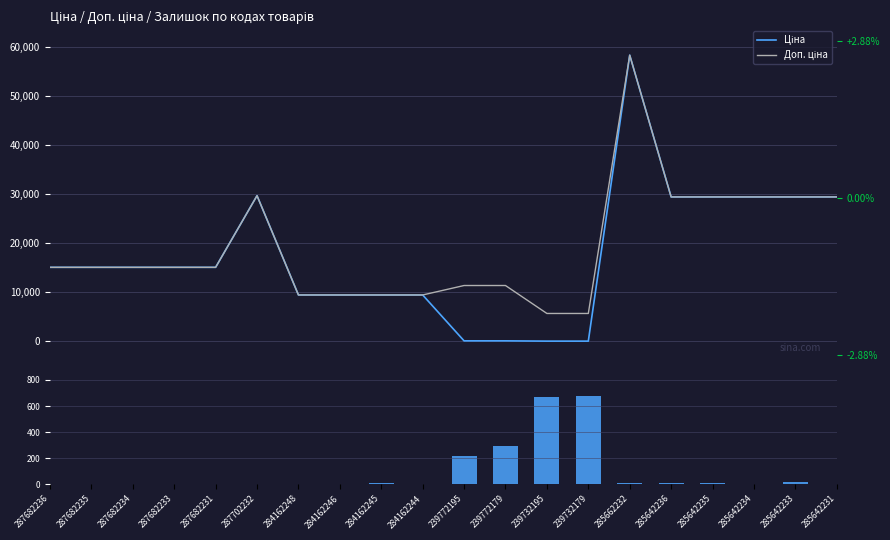

What is the difference between the maximum and minimum values in the Залишок series?

676.0